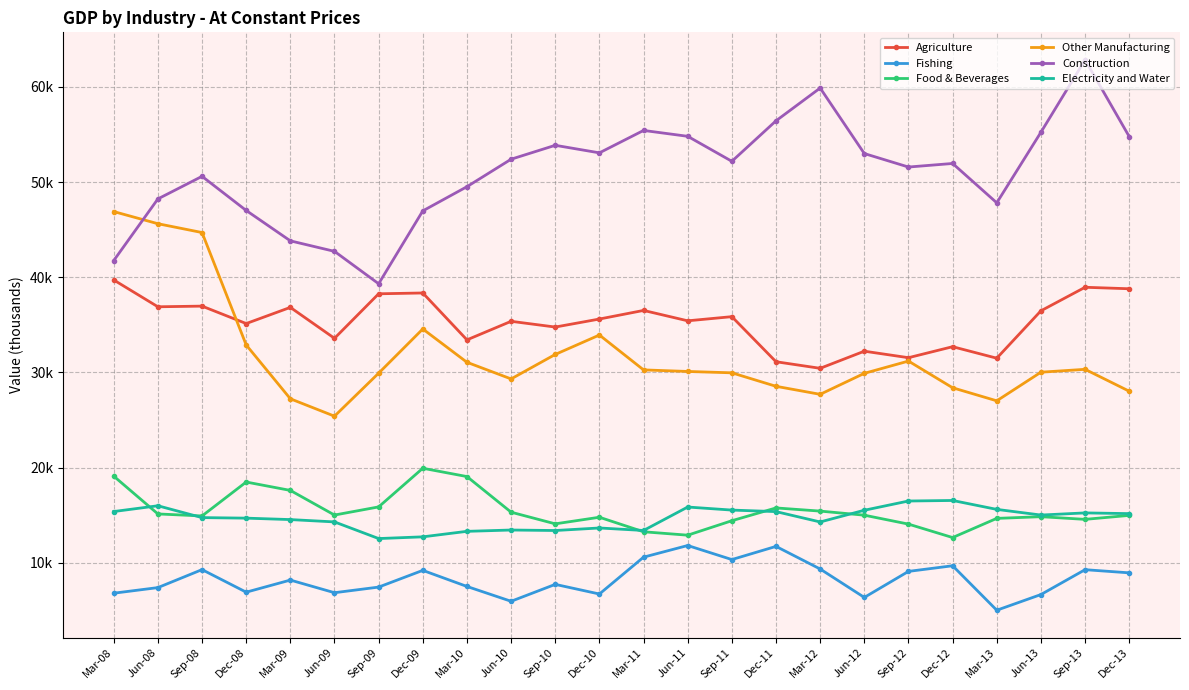

Is it true that Fishing equals 5940.4 at Jun-10?

True